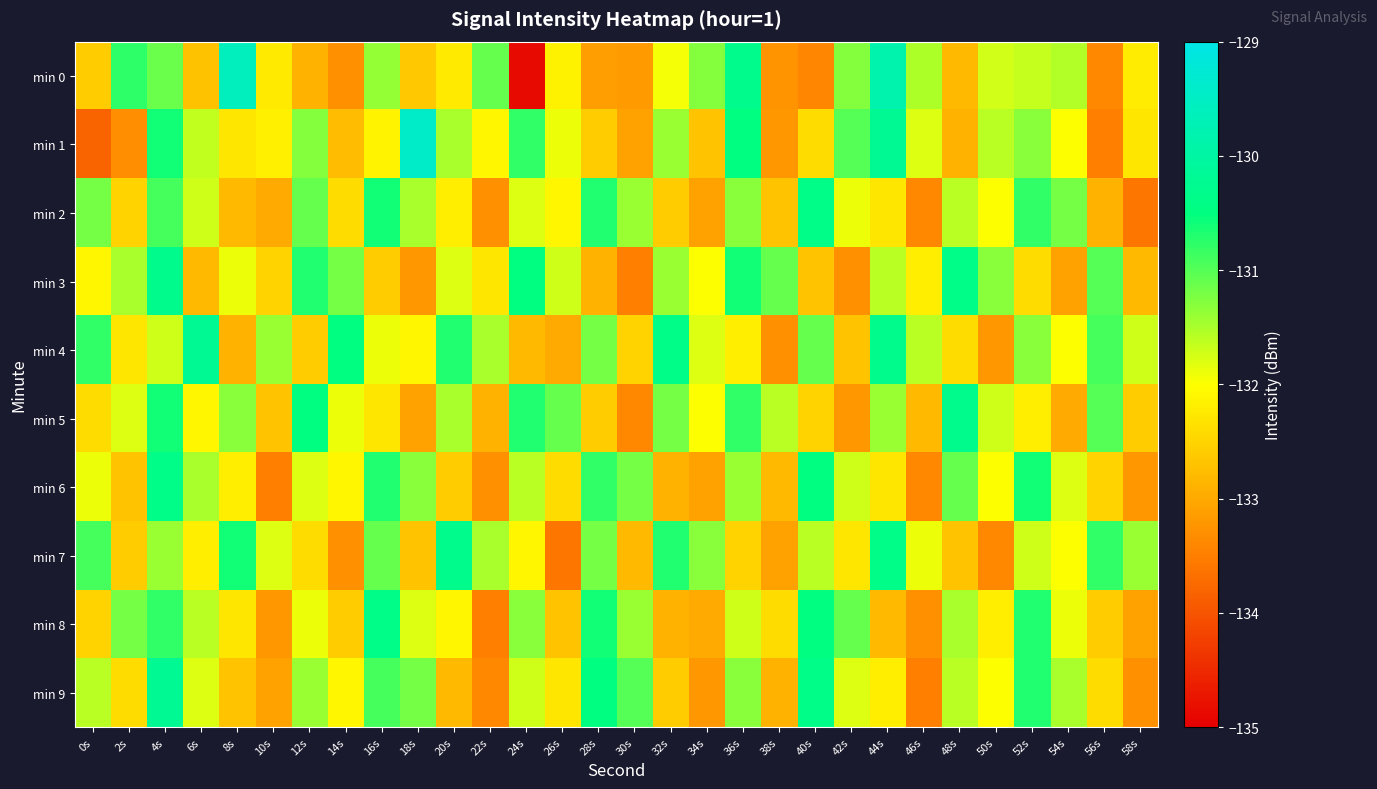

What is the smallest value displayed?

-134.9